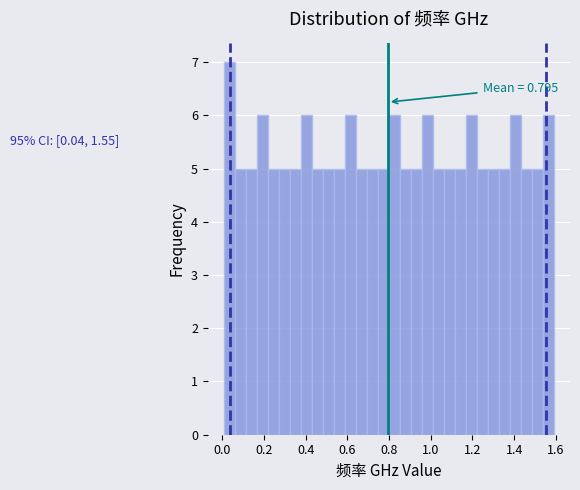

Read against the x-axis, roughly where is the centre of the tallest bar?

0.04